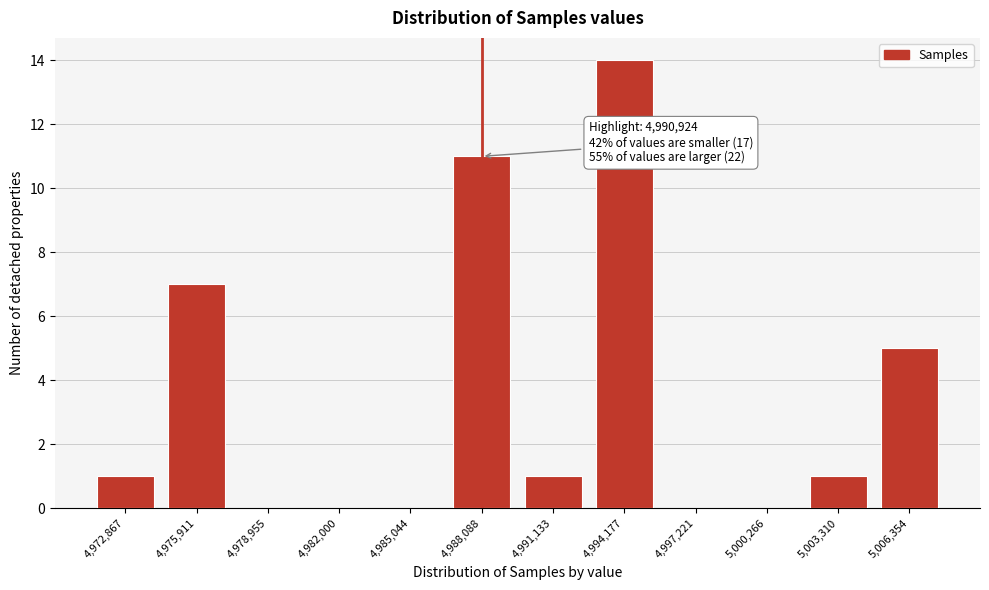

Reading left to right, what are all the values shown in this chart?

4,972,867=1	4,975,911=7	4,978,955=0	4,982,000=0	4,985,044=0	4,988,088=11	4,991,133=1	4,994,177=14	4,997,221=0	5,000,266=0	5,003,310=1	5,006,354=5